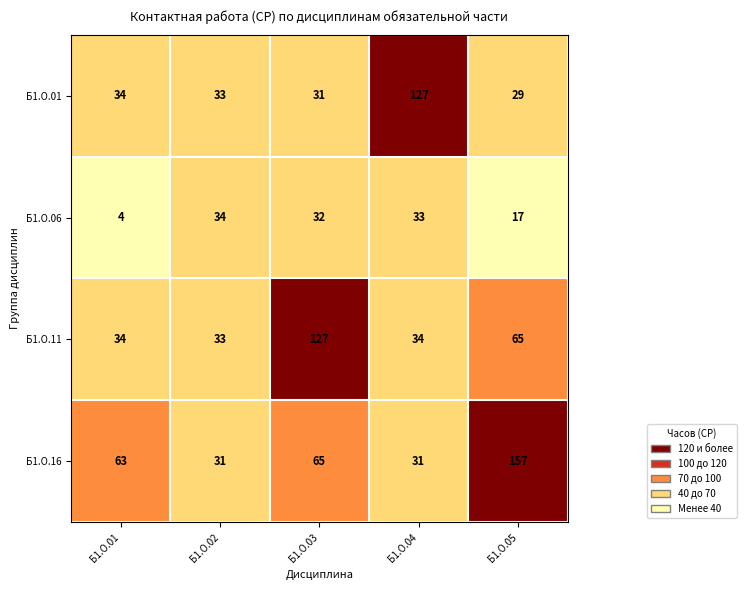

Reading right to left, extract all data points from this chart.

Б1.О.01: Б1.О.05=29	Б1.О.04=127	Б1.О.03=31	Б1.О.02=33	Б1.О.01=34
Б1.О.06: Б1.О.05=17	Б1.О.04=33	Б1.О.03=32	Б1.О.02=34	Б1.О.01=4
Б1.О.11: Б1.О.05=65	Б1.О.04=34	Б1.О.03=127	Б1.О.02=33	Б1.О.01=34
Б1.О.16: Б1.О.05=157	Б1.О.04=31	Б1.О.03=65	Б1.О.02=31	Б1.О.01=63